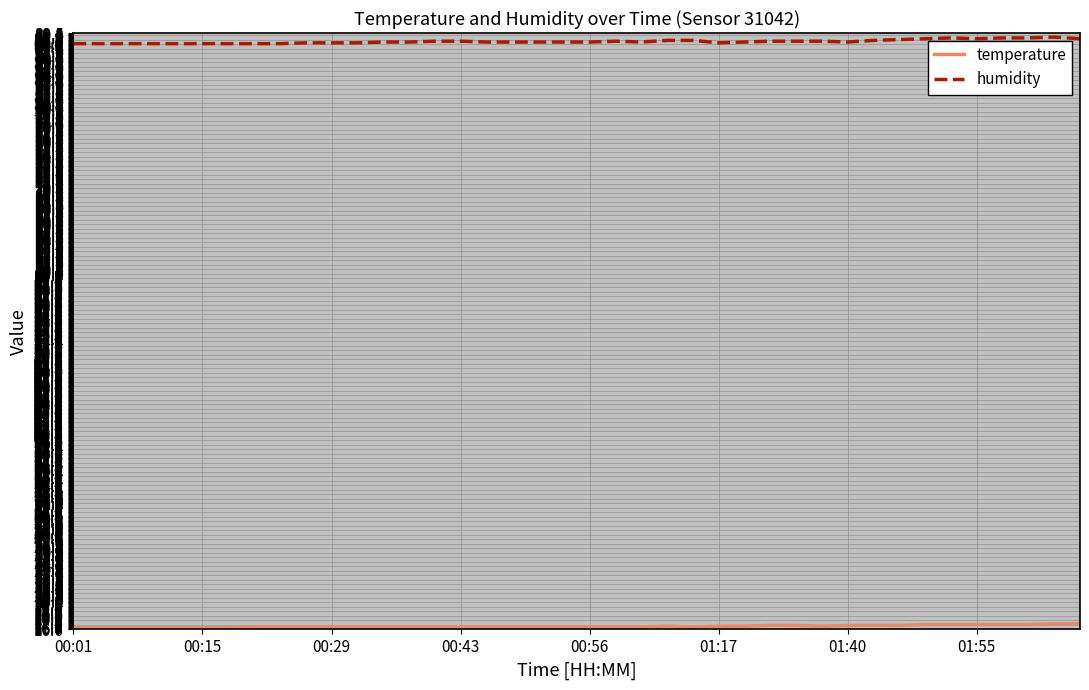

At how many categories does at least one series exceed 77?

40